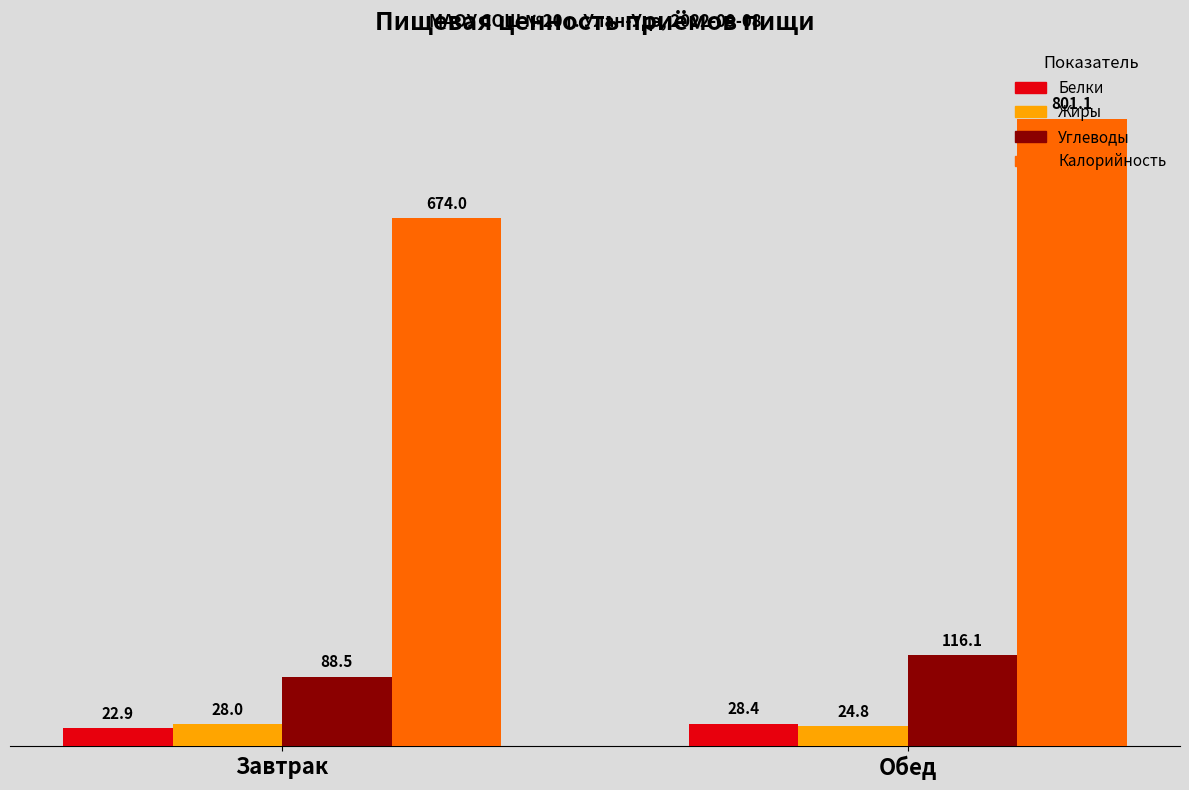

At which label does Белки first exceed 28?

Обед